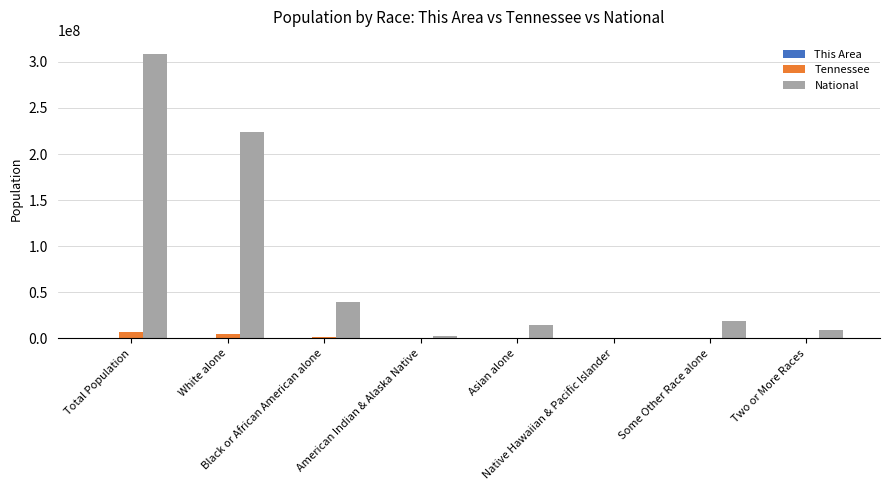

Which series has the largest total across all categories?

National